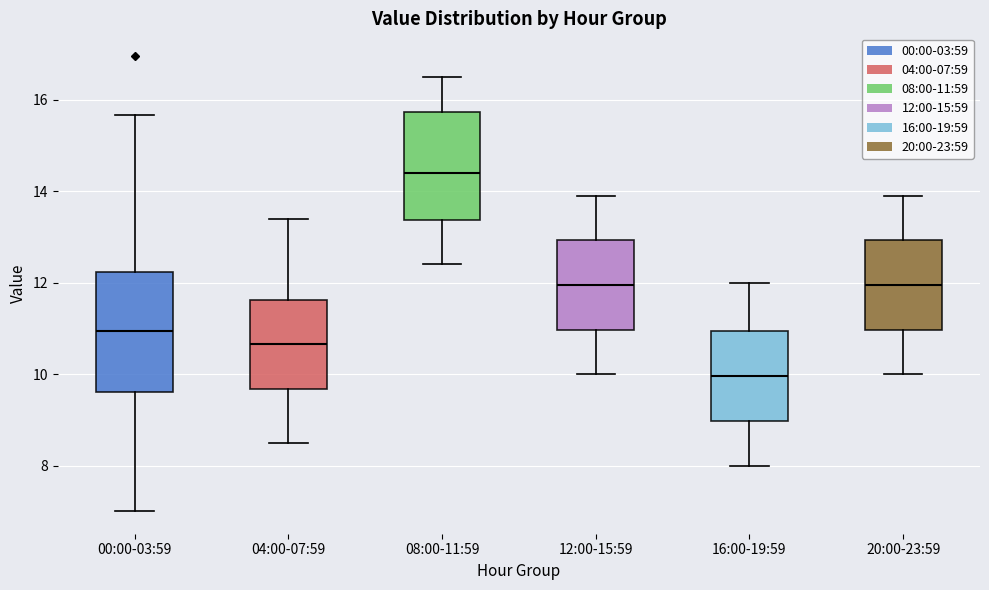

Comparing the boxes themselves (not the whiskers), which one is the tallest?

00:00-03:59